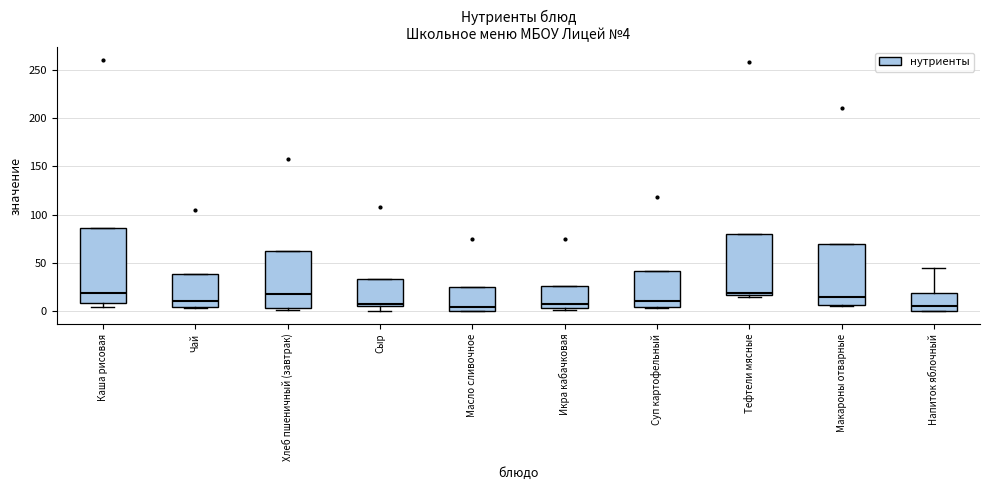

Comparing the boxes themselves (not the whiskers), which one is the tallest?

Каша рисовая